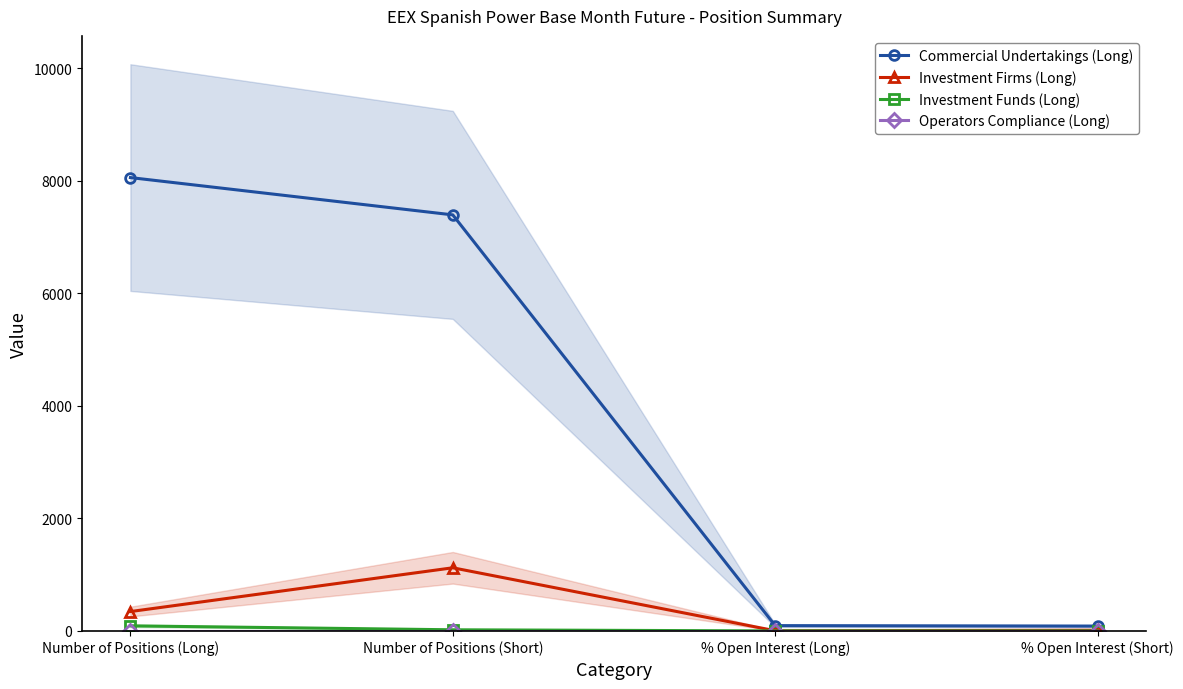

What is the approximate value of Investment Funds (Long) at Number of Positions (Short)?

21.0